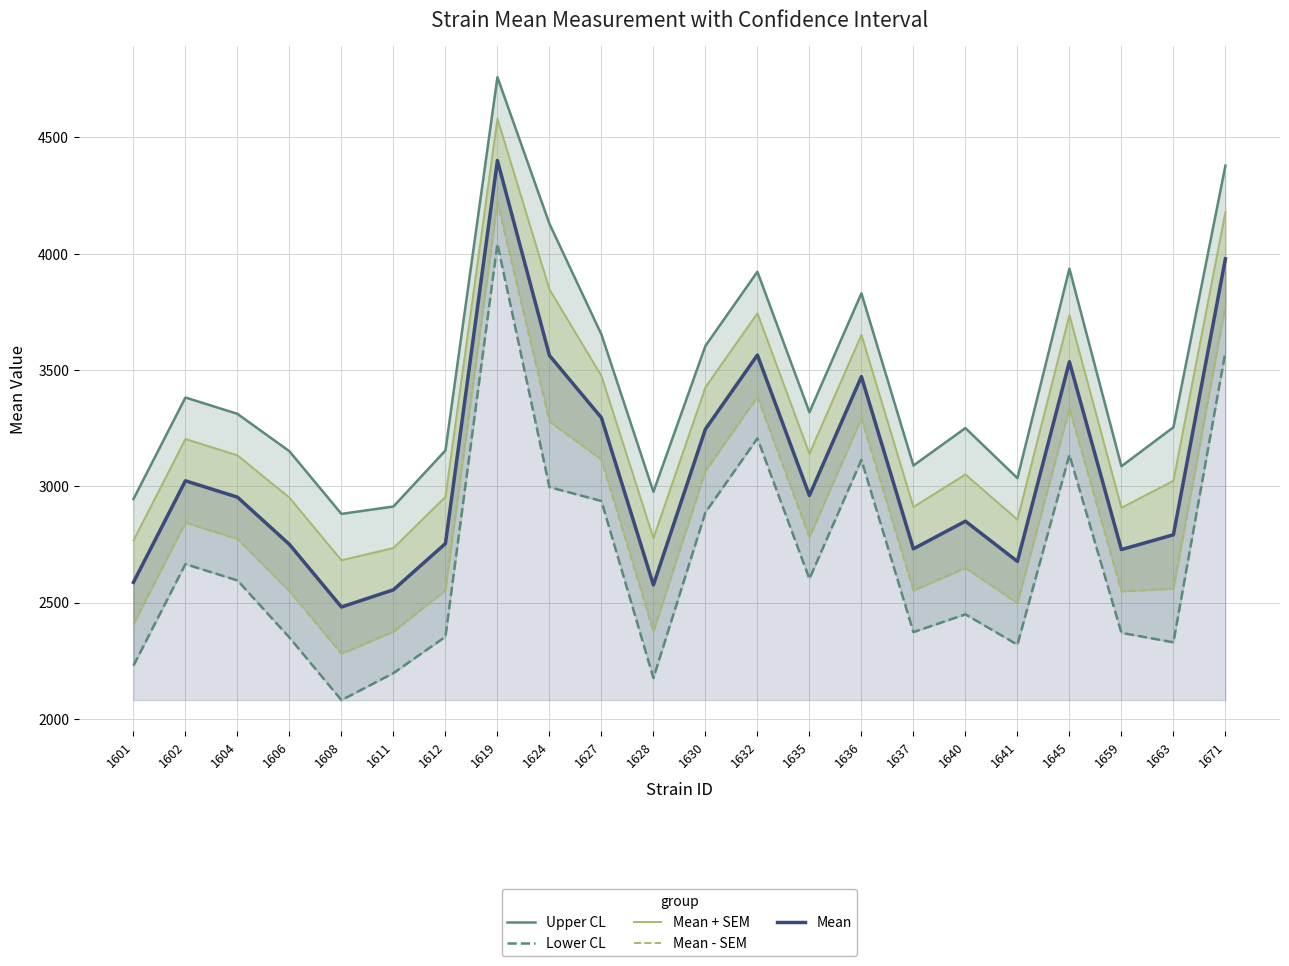

List the labels in order of Lower CL value, largest first.

1619, 1671, 1632, 1645, 1636, 1624, 1627, 1630, 1602, 1635, 1604, 1640, 1637, 1659, 1612, 1606, 1663, 1641, 1601, 1611, 1628, 1608